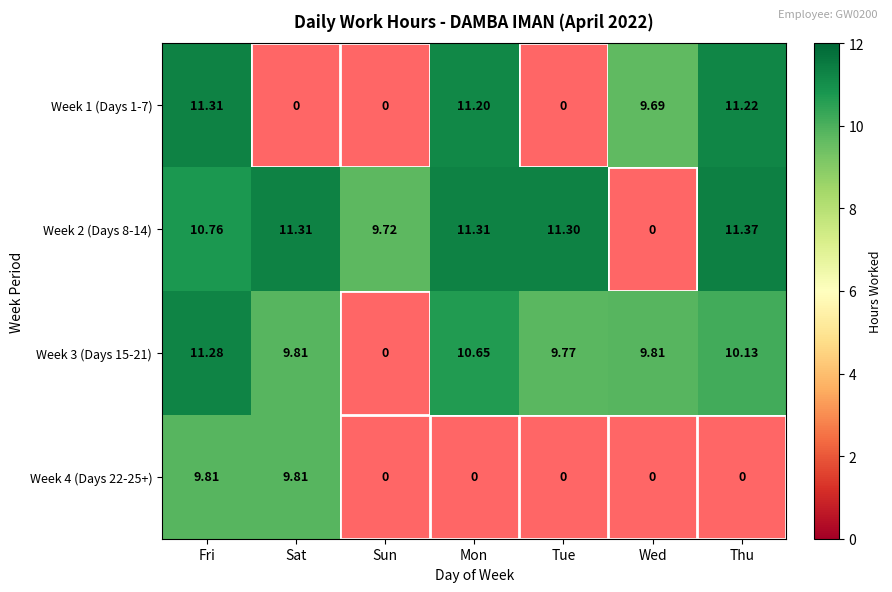

Is the value of Week 3 (Days 15-21) at Mon greater than the value of Week 1 (Days 1-7) at Fri?

No